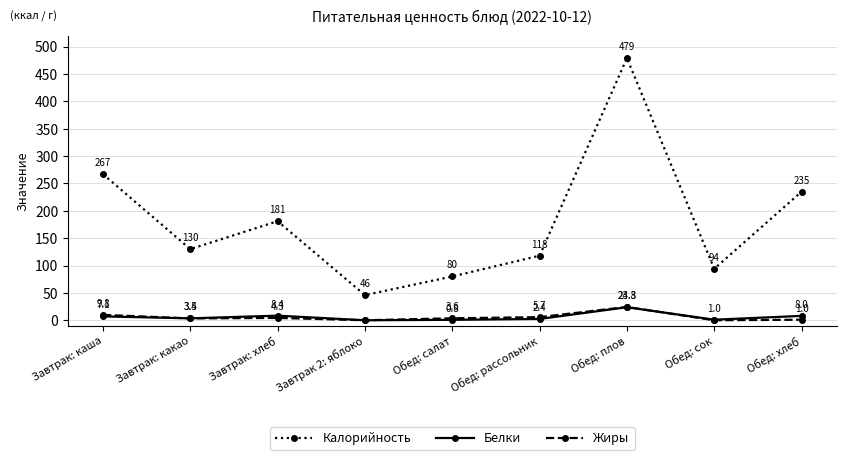

What is the highest value of the Жиры series?

24.3